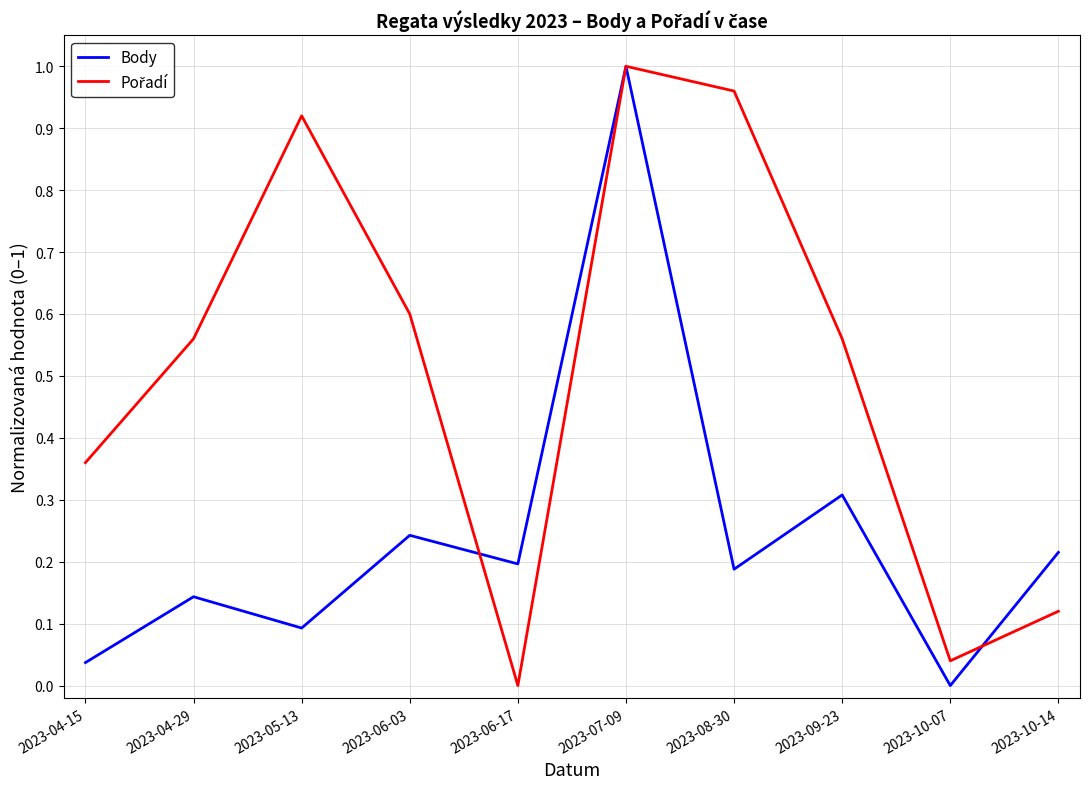

What is the total value across all series at 2023-04-29?

0.7